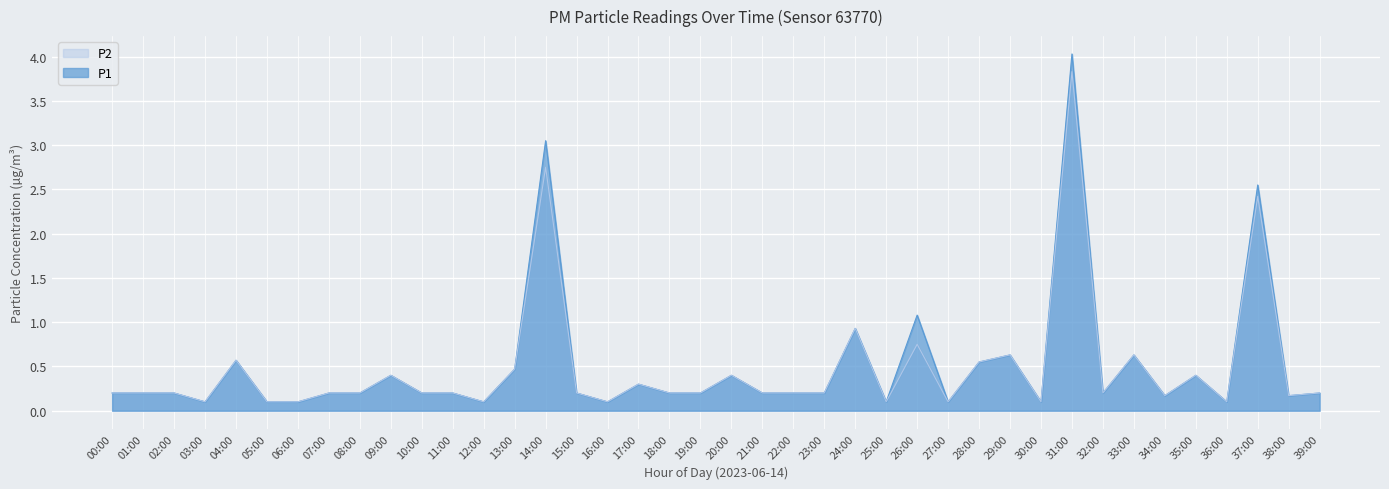

What is the total value across all series at 10:00?

0.4